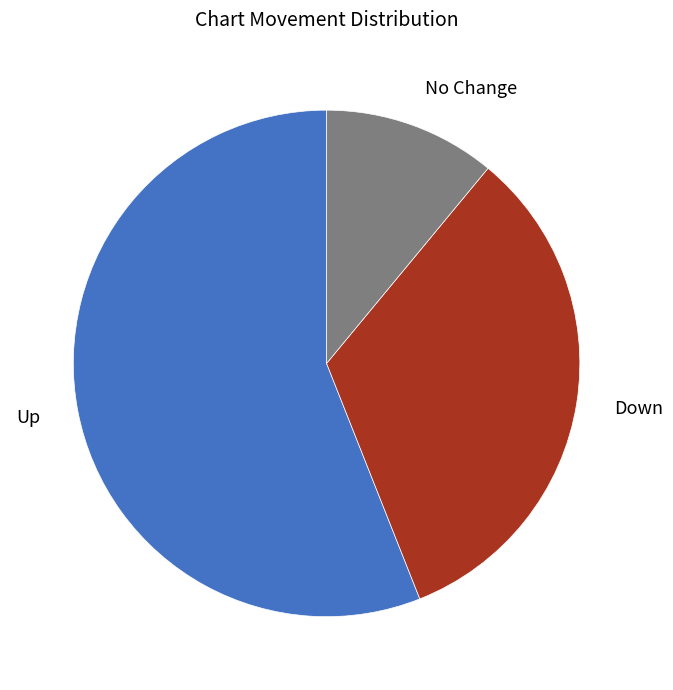

Does any single category account for the majority?

Yes